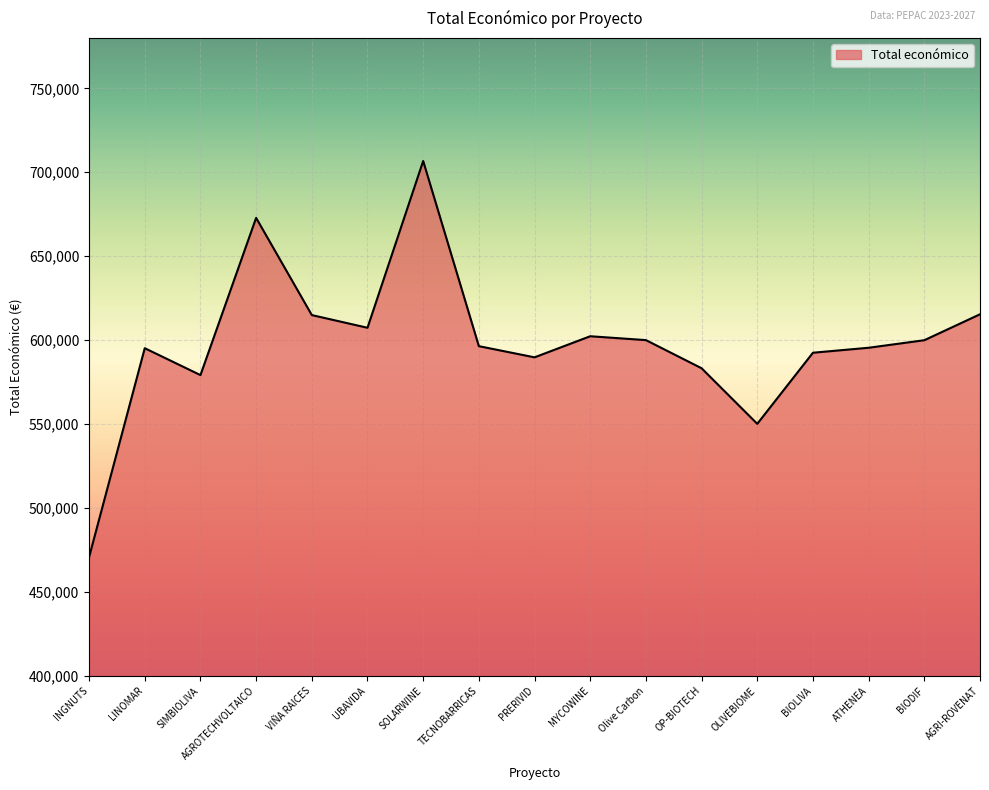

What is the ratio of the value at OP-BIOTECH to the value at AGROTECHVOLTAICO?

0.9